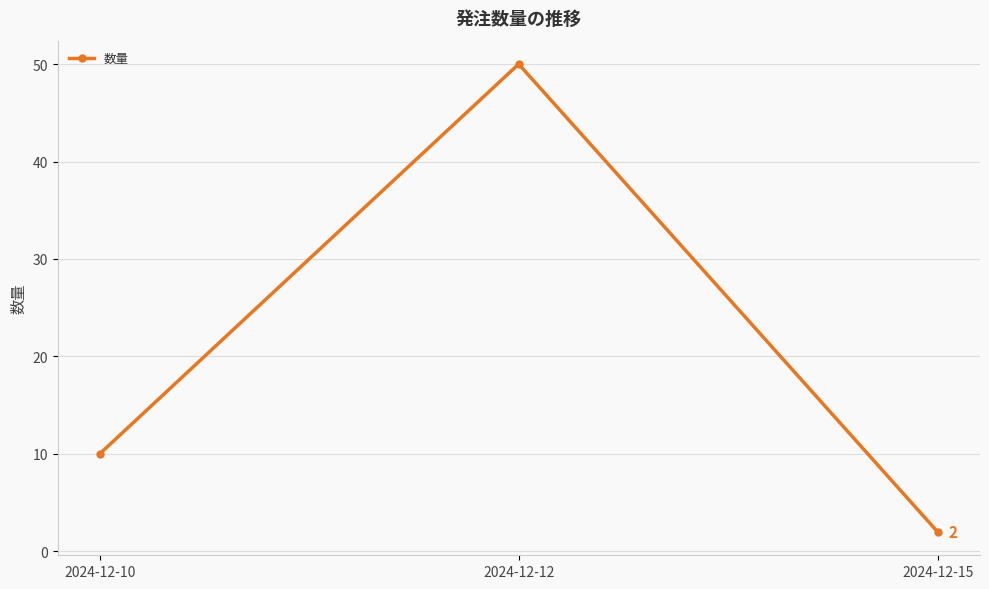

Reading left to right, what are all the values shown in this chart?

10	50	2